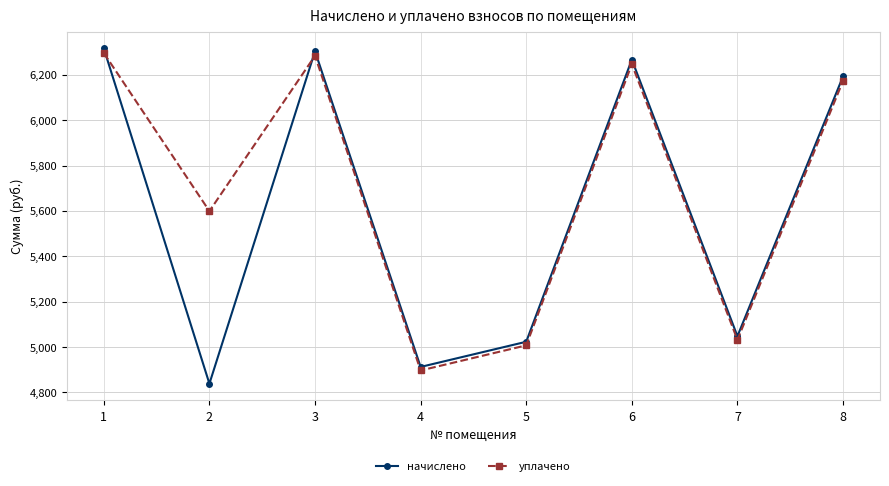

The value of начислено at 7 is 3105.2. True or false?

False